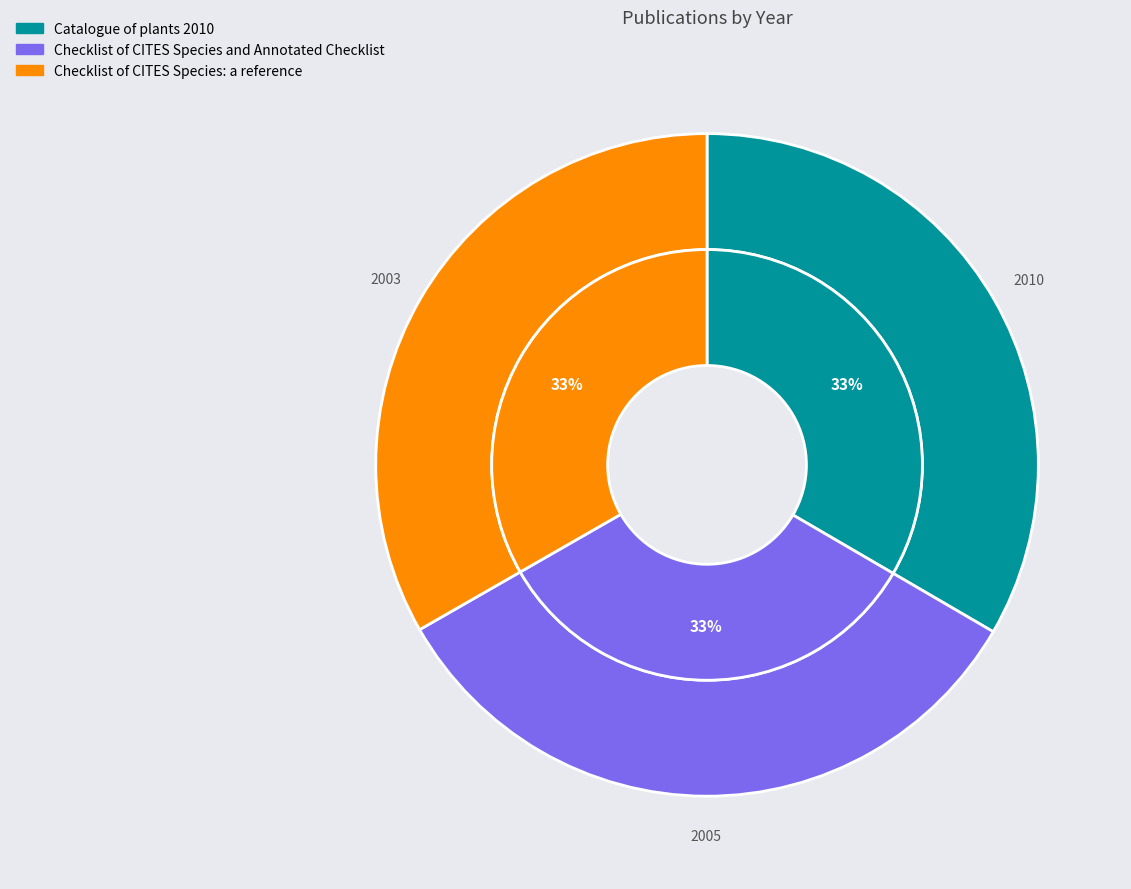

What percentage is NOT represented by Catalogue of plants 2010?

66.6%